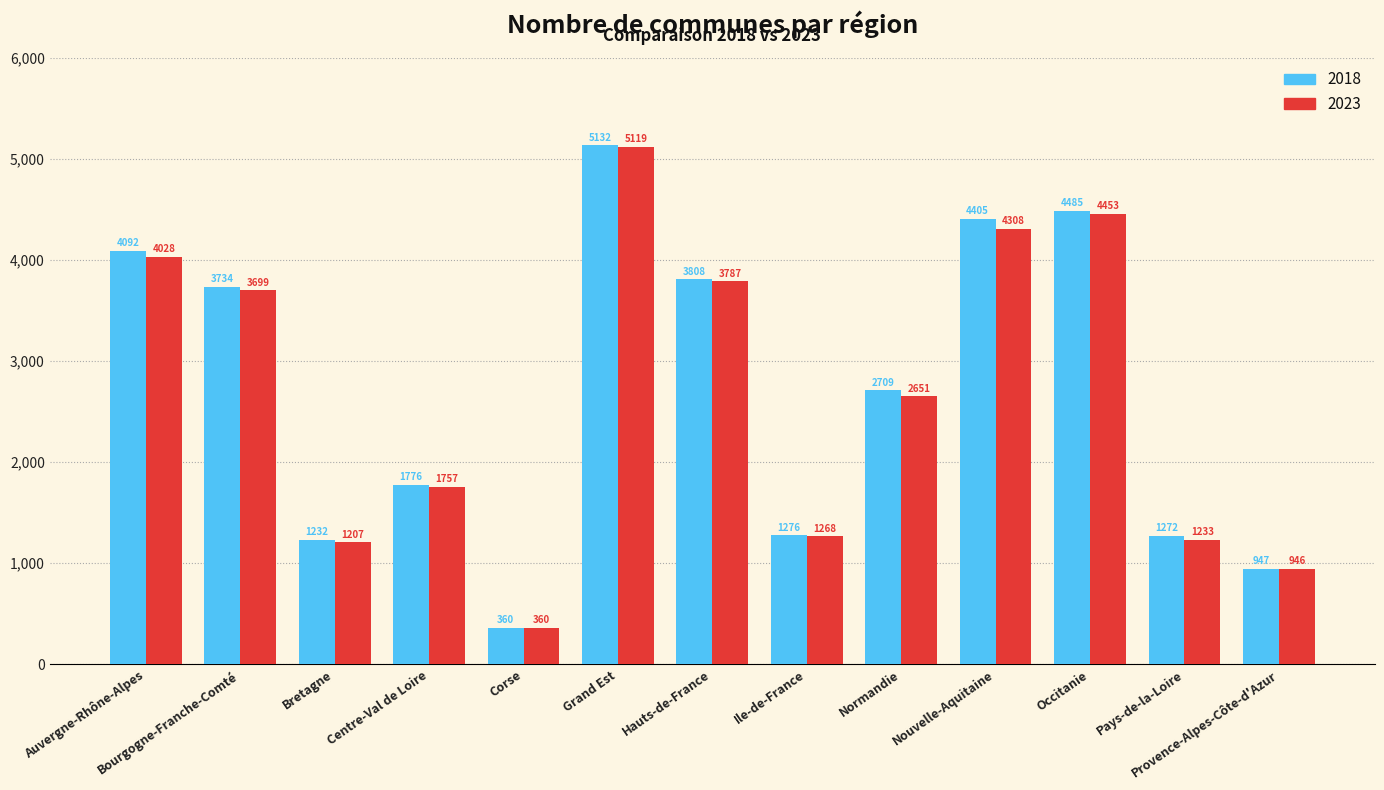

What is the spread (max minus min) of values at Hauts-de-France?

21